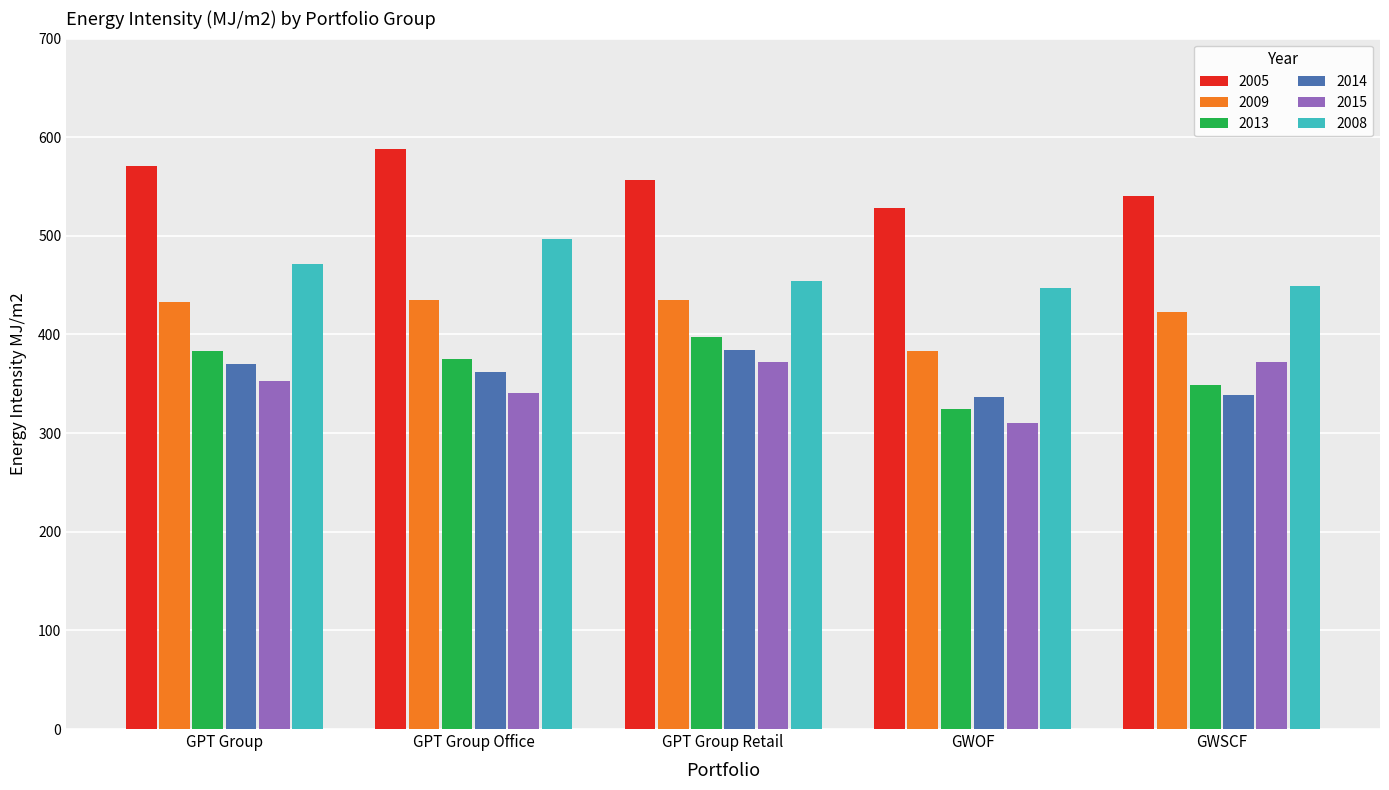

What is the difference between the highest and lowest values at GWOF?

218.1